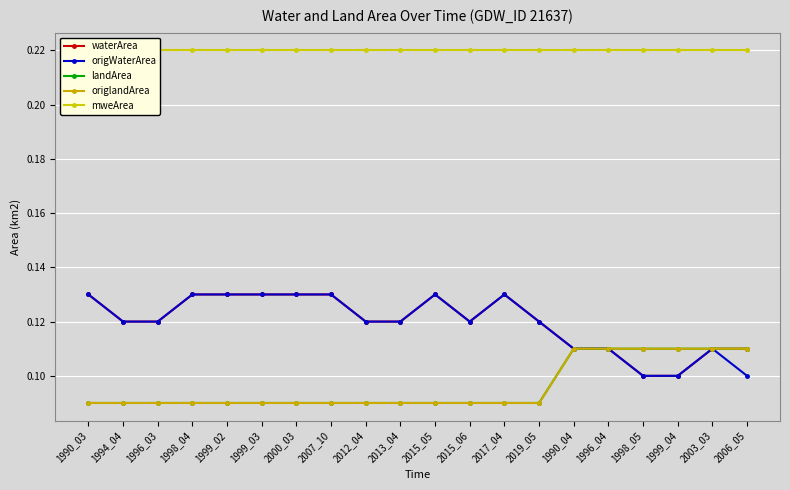

List the labels in order of landArea value, largest first.

1990_04, 1996_04, 1998_05, 1999_04, 2003_03, 2006_05, 1990_03, 1994_04, 1996_03, 1998_04, 1999_02, 1999_03, 2000_03, 2007_10, 2012_04, 2013_04, 2015_05, 2015_06, 2017_04, 2019_05